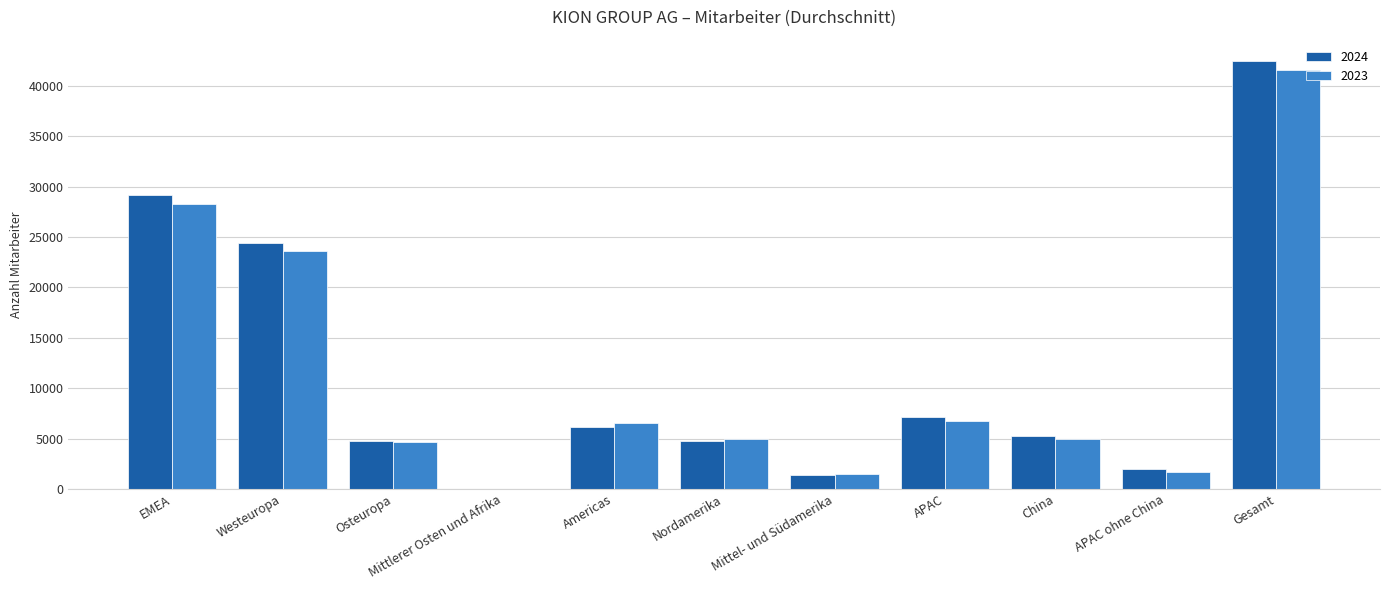

Which series has the widest spread of values?

2024